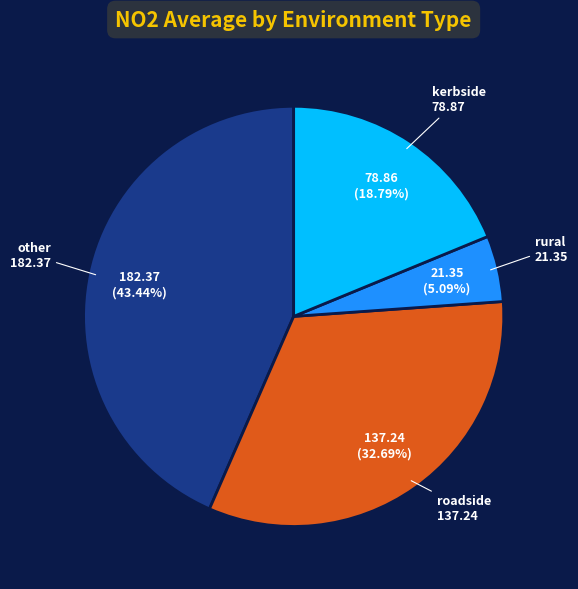

Does any single category account for the majority?

No